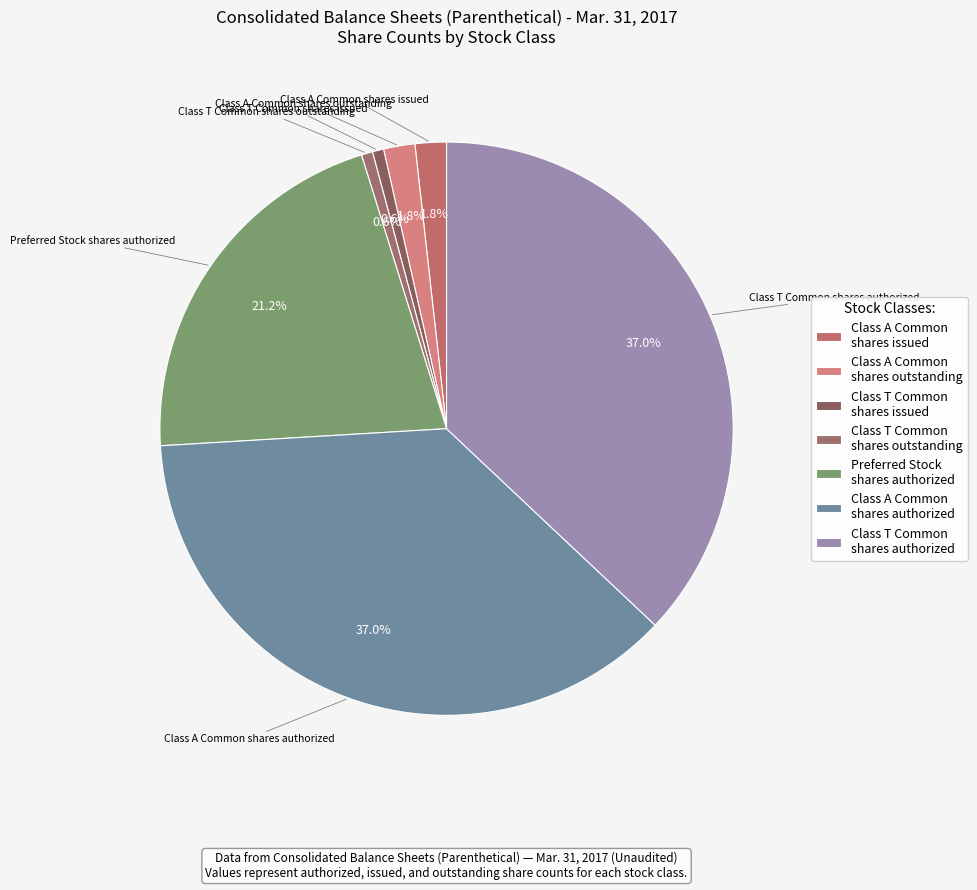

How much of the chart is everything except Class T Common shares authorized?

63.0%